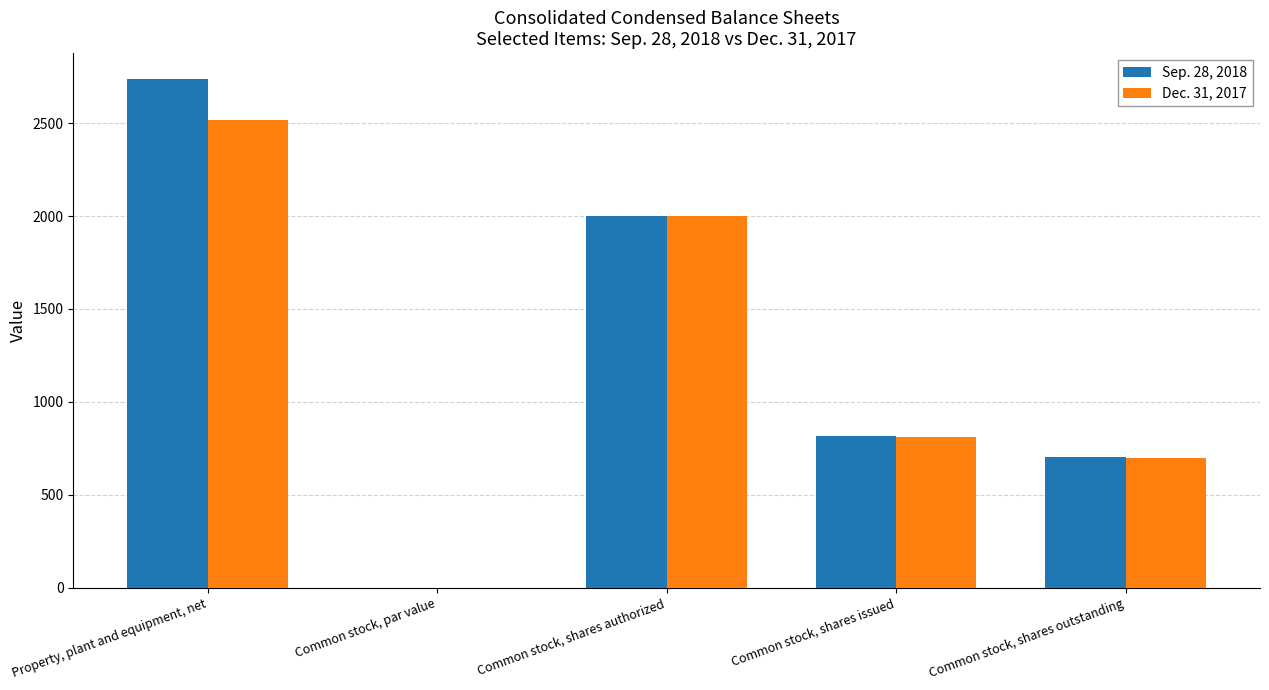

Which category has the highest value in the Sep. 28, 2018 series?

Property, plant and equipment, net